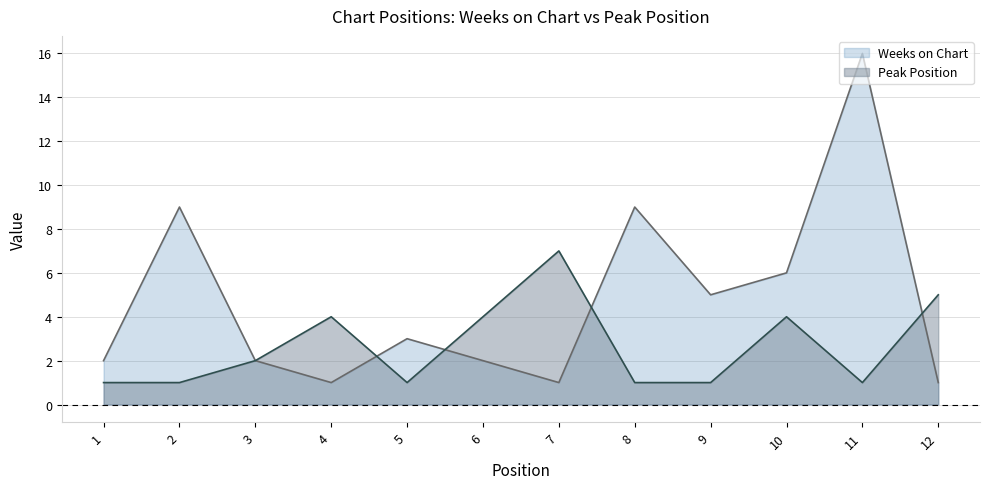

What is the value of the Peak Position point at the 2nd from the left?

1